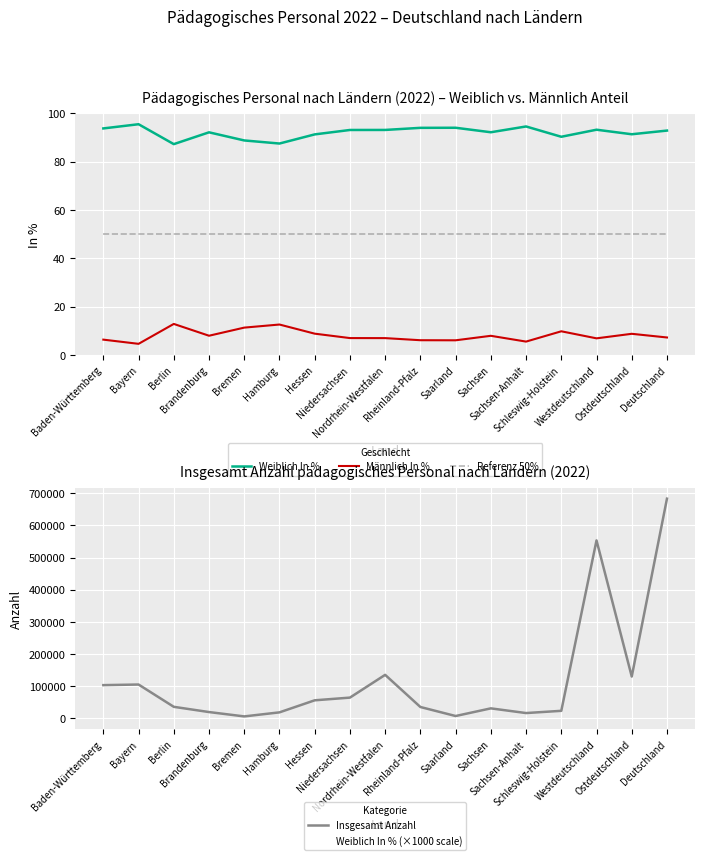

What is the sum of all Referenz 50% values?

850.0